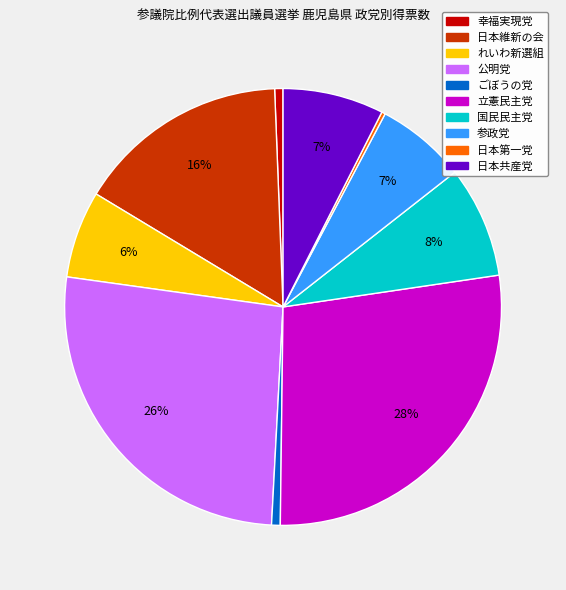

Combined, do 幸福実現党 and 立憲民主党 account for over 50%?

No